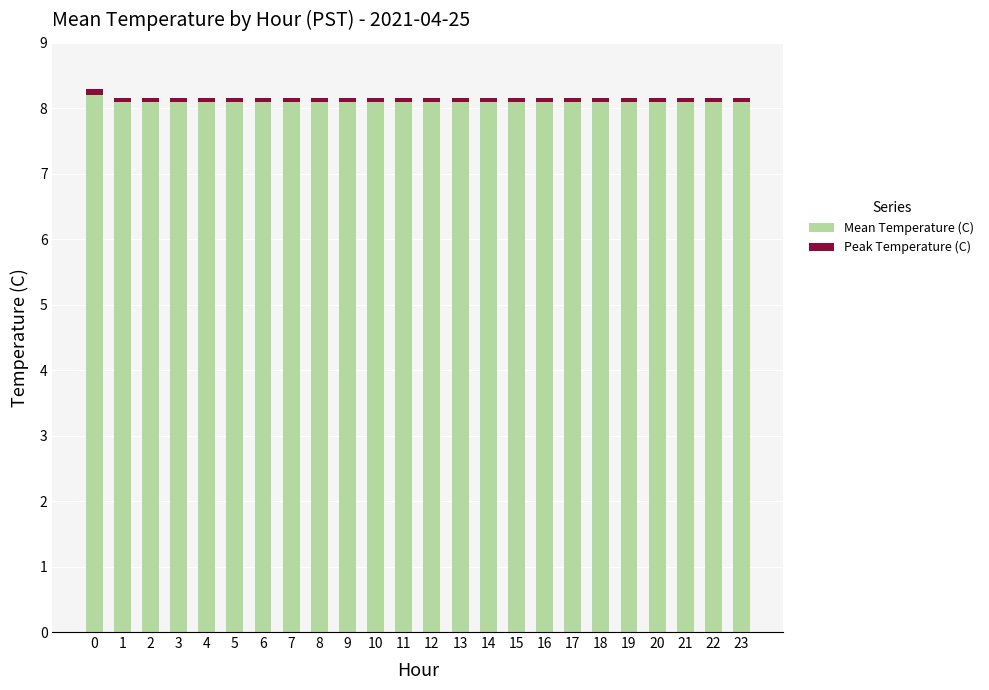

The Mean Temperature (C) series shows 8.1 at 10. True or false?

True